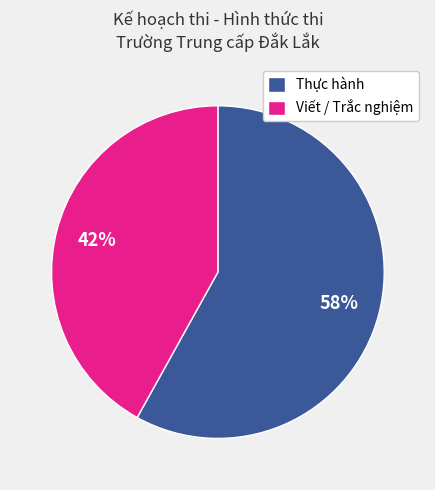

Is the sum of Thực hành and Viết / Trắc nghiệm greater than half?

Yes